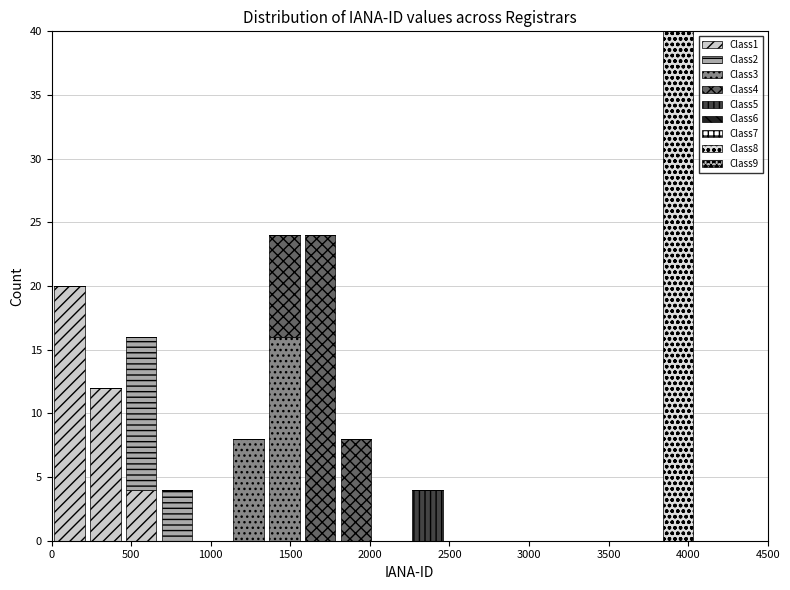

What is the total height of the stacked bar covering 450 to 675 on the x-axis? Neither the bar edges nor the heights are printed on the chart, so give them approximately, as read against the axes.

16